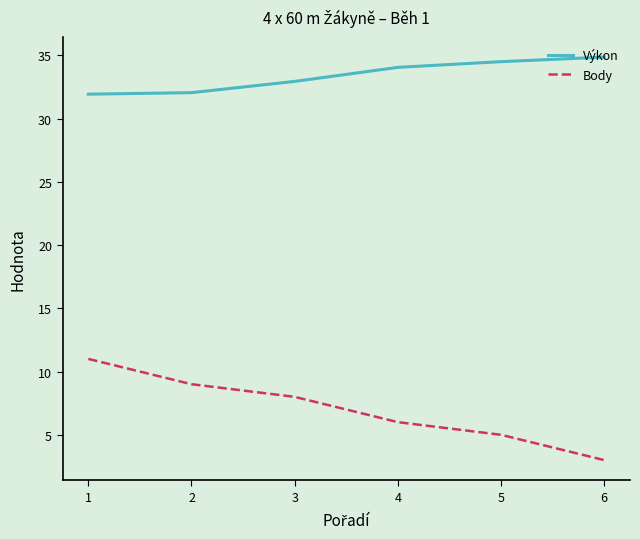

True or false: Body and Výkon cross at least once.

False